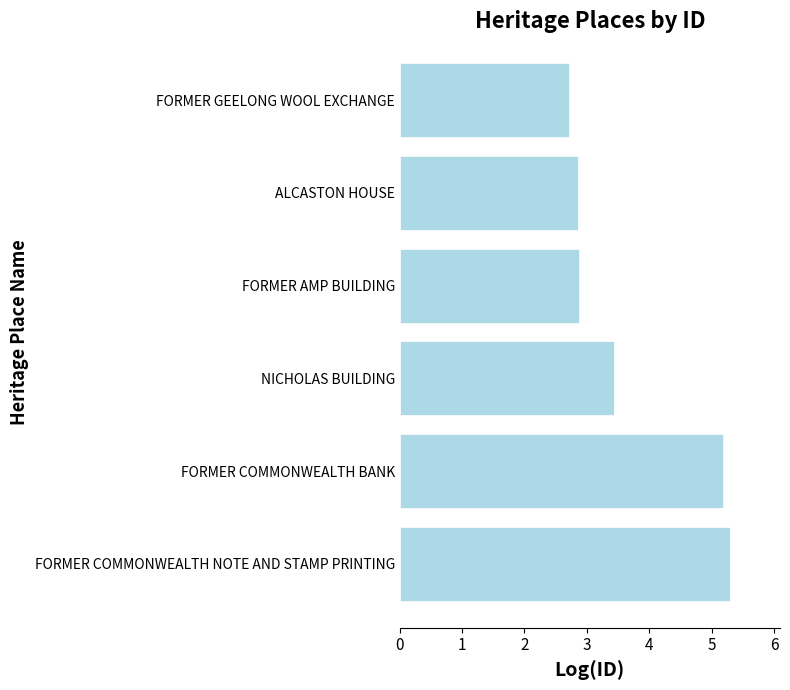

How many bars are there in total?

6